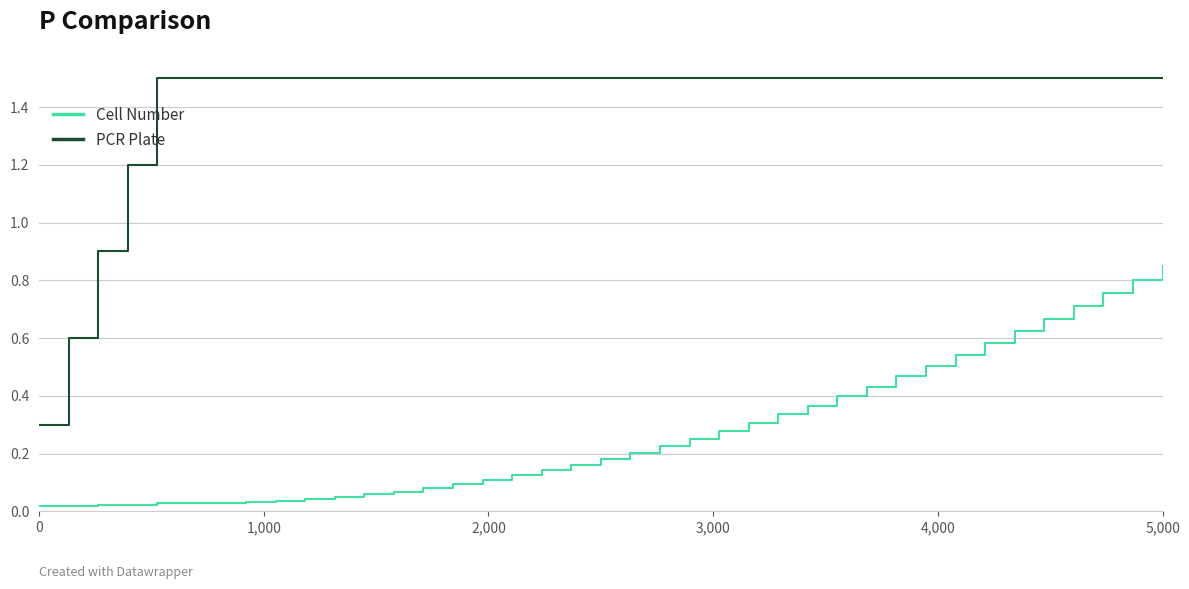

True or false: Cell Number and PCR Plate cross at least once.

False